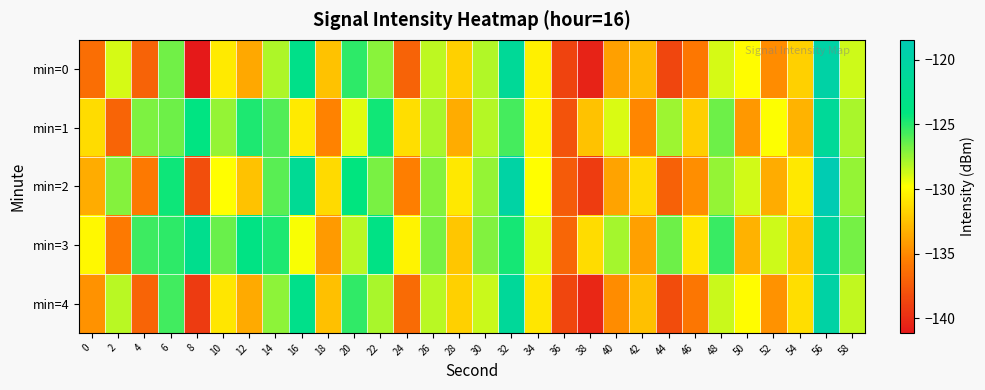

List the series in order of their peak value, highest first.

min=2, min=0, min=4, min=3, min=1